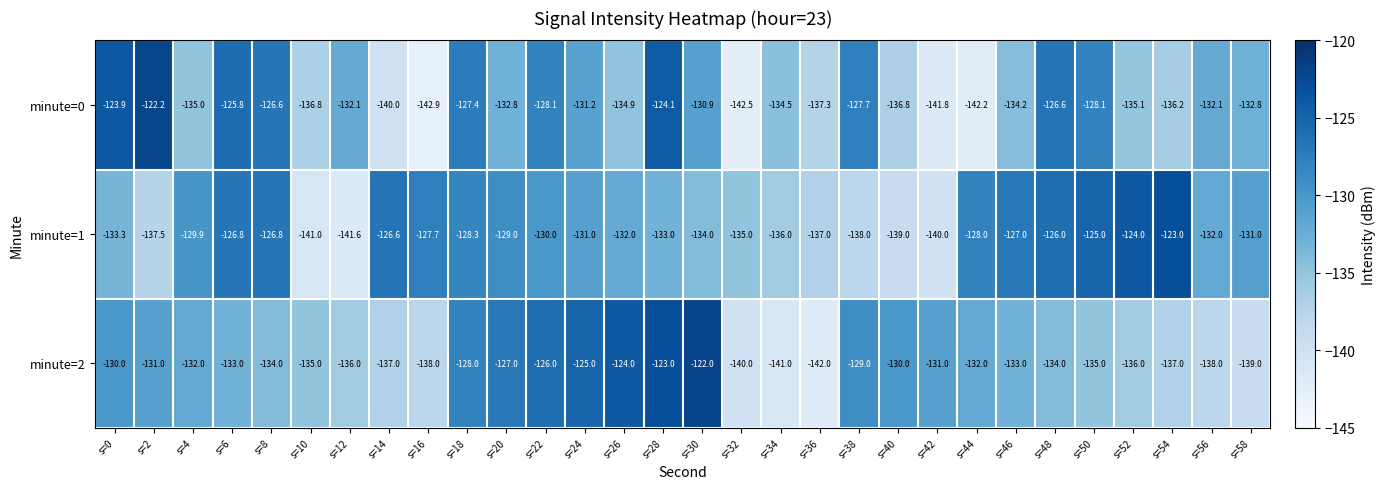

The value of minute=0 at s=44 is -142.2. True or false?

True